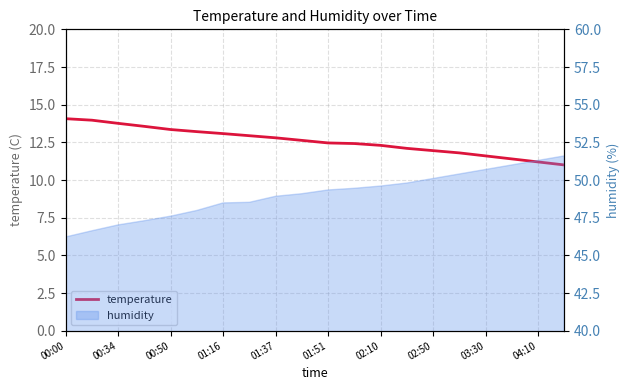

How many lines are shown in the chart?

1